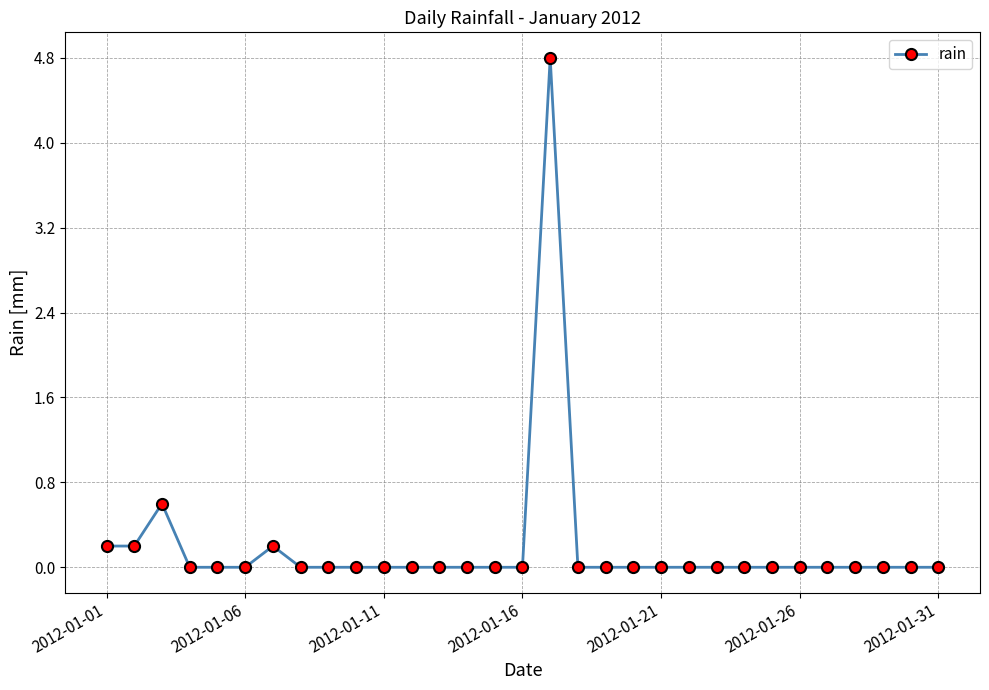

Reading left to right, extract all data points from this chart.

0.2	0.2	0.6	0.0	0.0	0.0	0.2	0.0	0.0	0.0	0.0	0.0	0.0	0.0	0.0	0.0	4.8	0.0	0.0	0.0	0.0	0.0	0.0	0.0	0.0	0.0	0.0	0.0	0.0	0.0	0.0